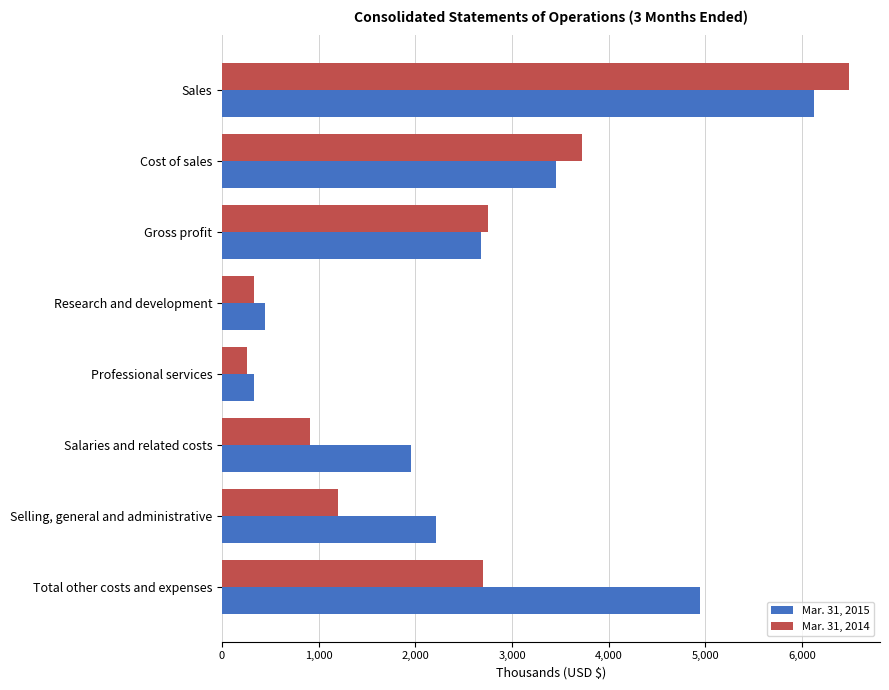

Which series has the widest spread of values?

Mar. 31, 2014